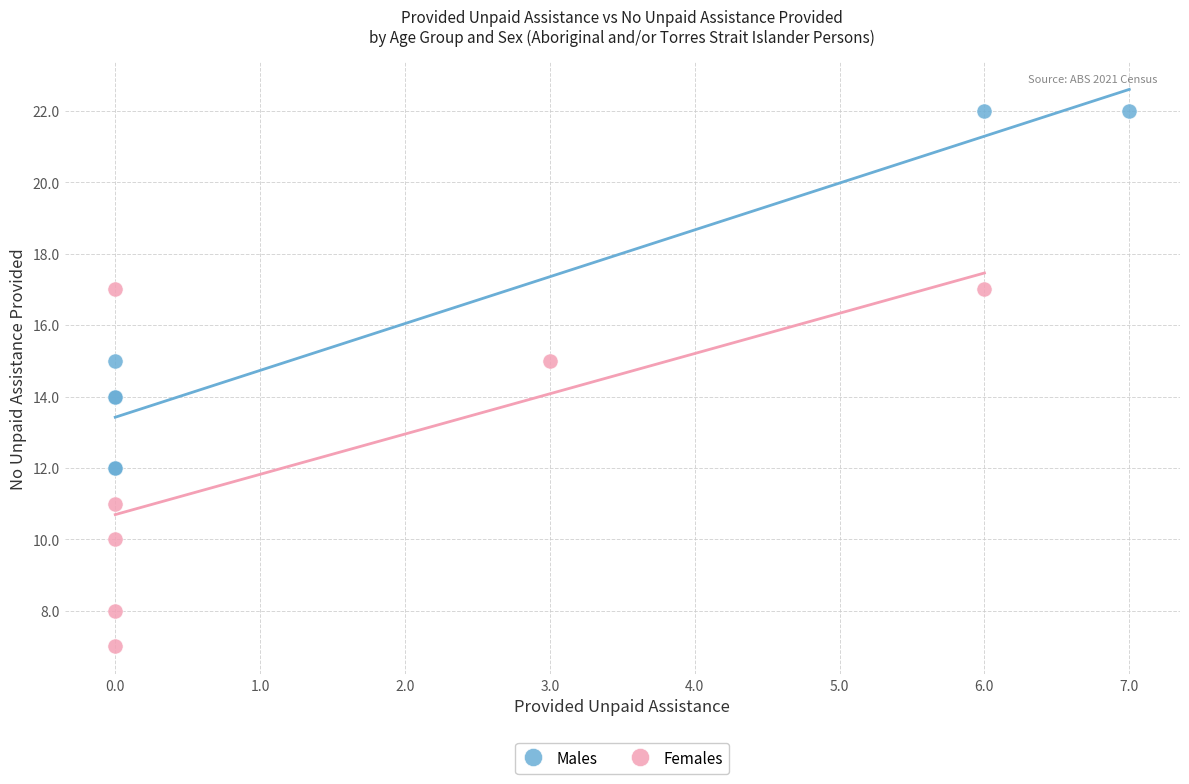

Which series reaches the maximum Y coordinate?

Males